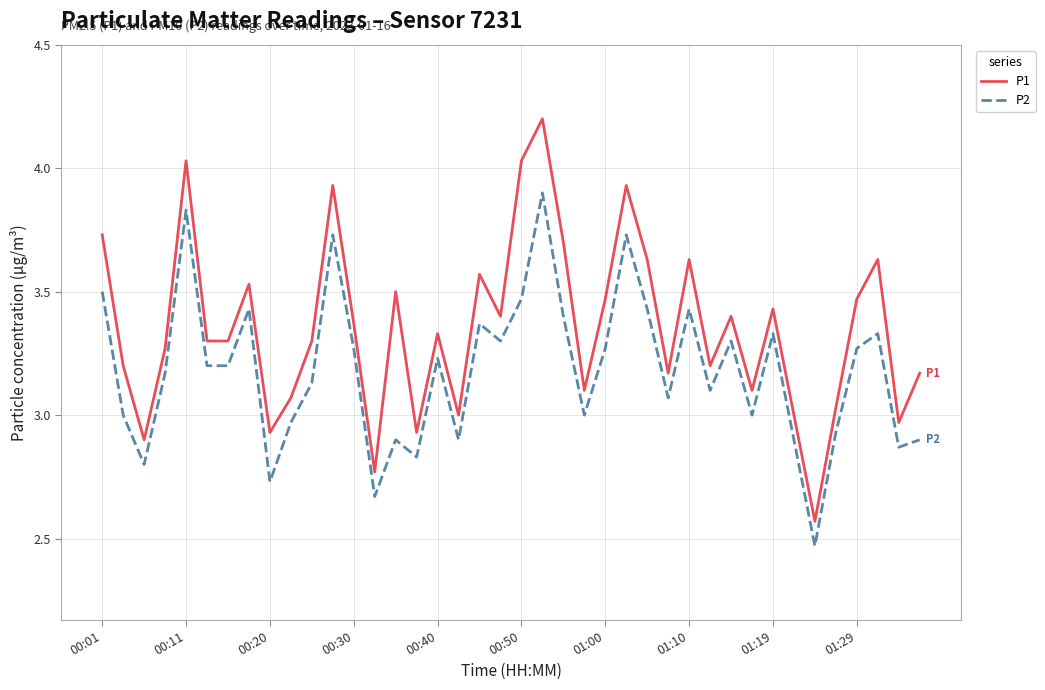

How many categories are shown in the chart?

40